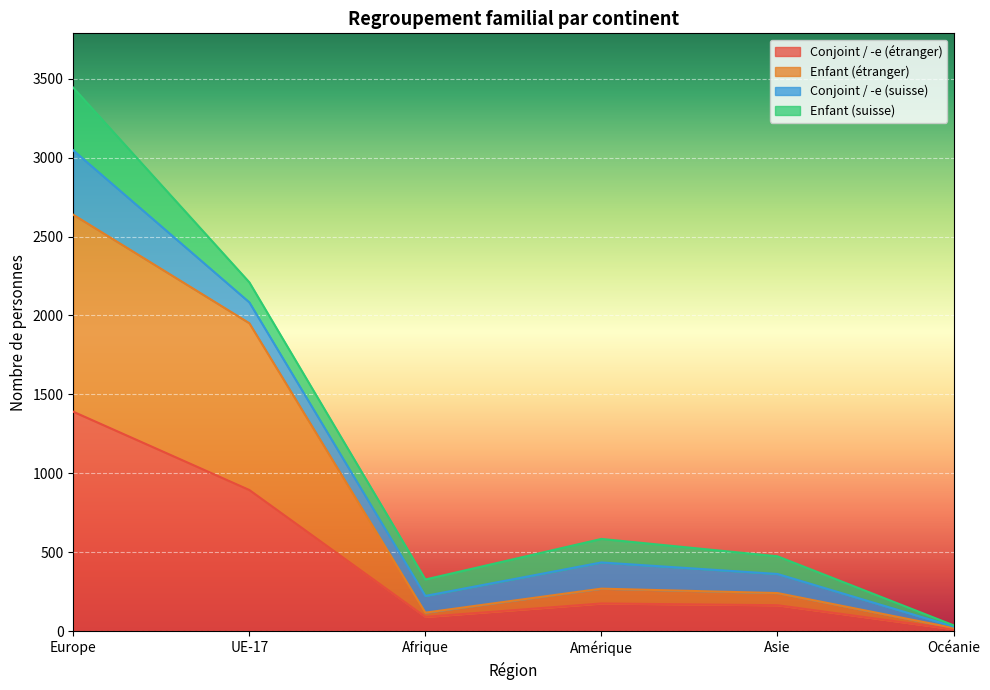

What is the highest value of the Conjoint / -e (étranger) series?

1390